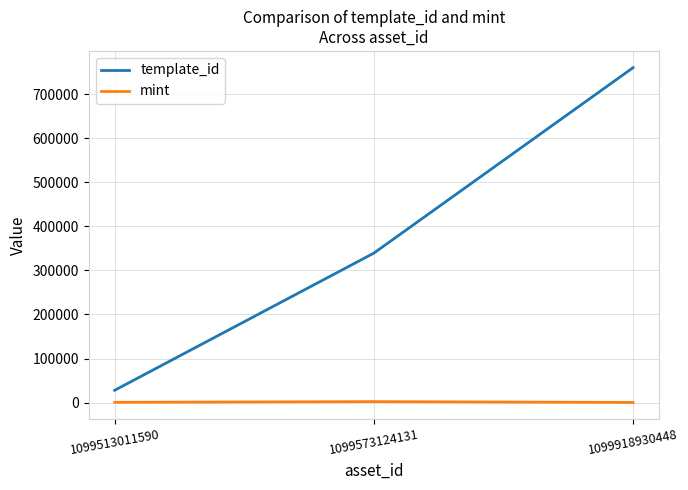

The value of template_id at 1099573124131 is 123175. True or false?

False